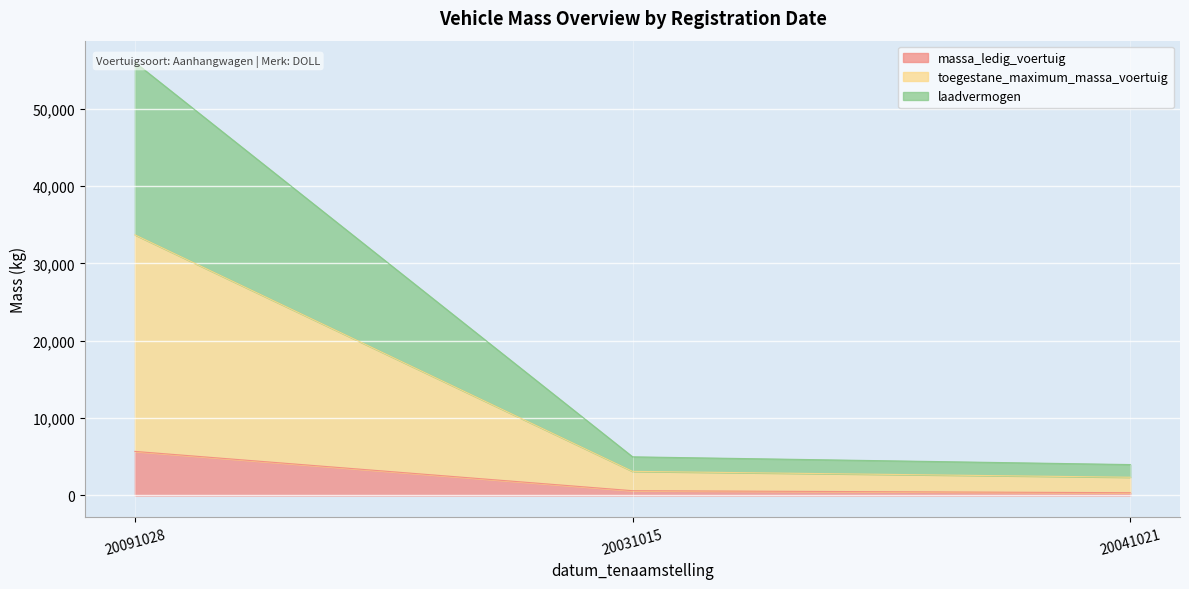

Which category has the lowest value in the laadvermogen series?

20041021